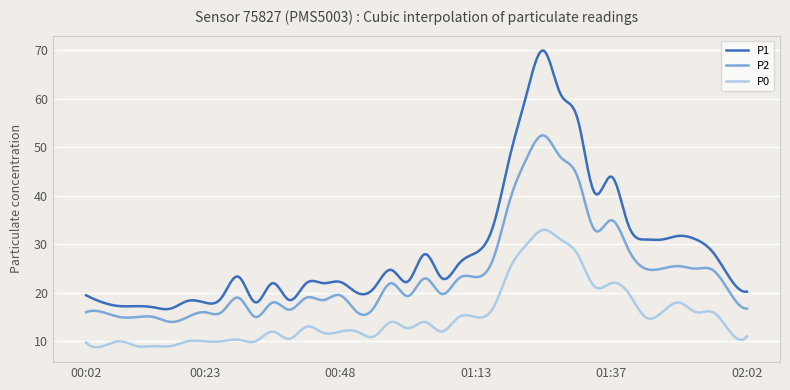

Which series has the largest range (max minus min)?

P1